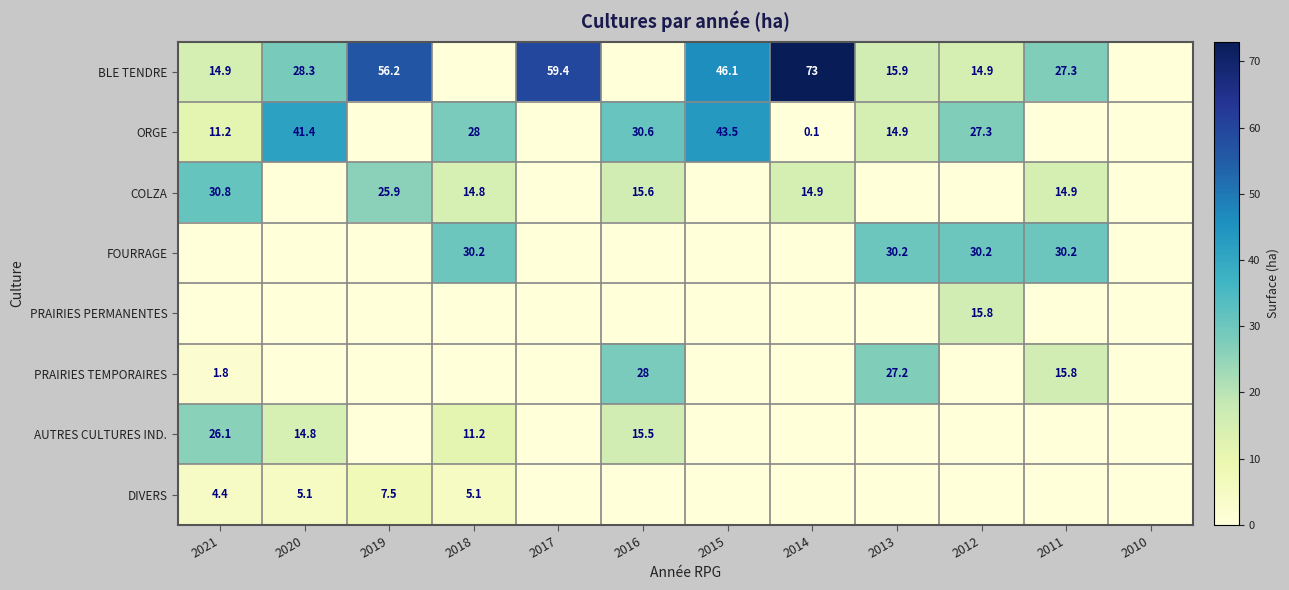

What is the difference between the BLE TENDRE values at 2021 and 2015?

31.2